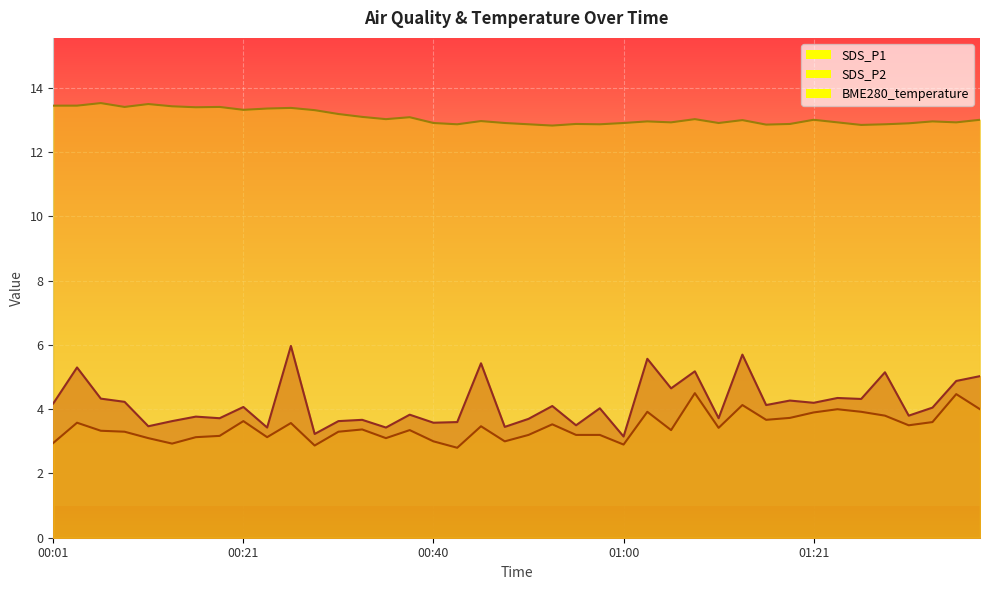

What is the label of the 8th point from the left?

00:18